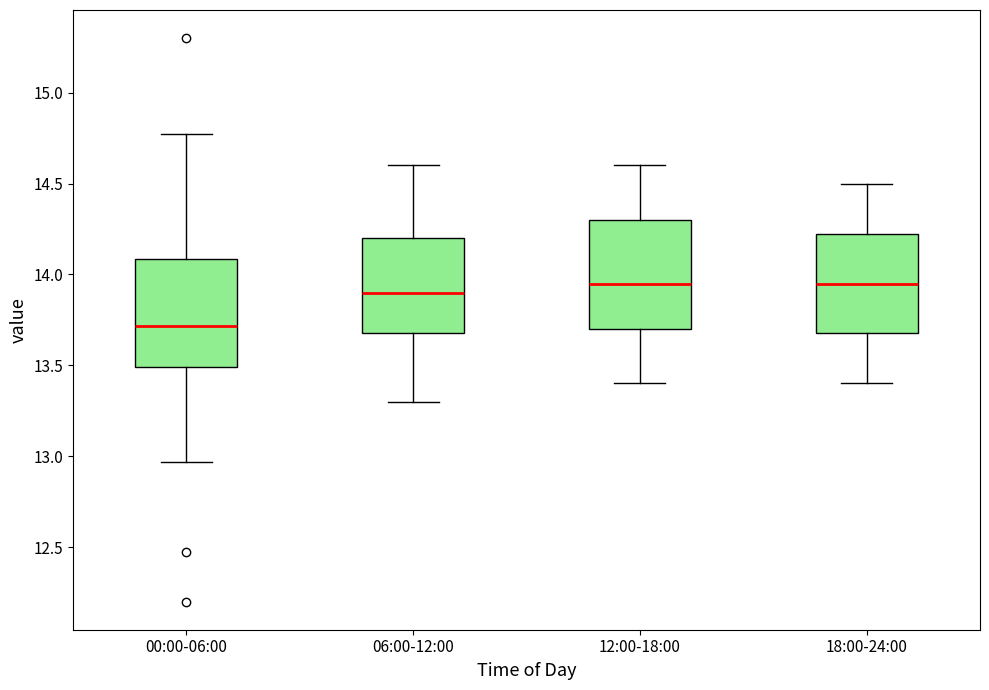

Which box has the lowest median line?

00:00-06:00